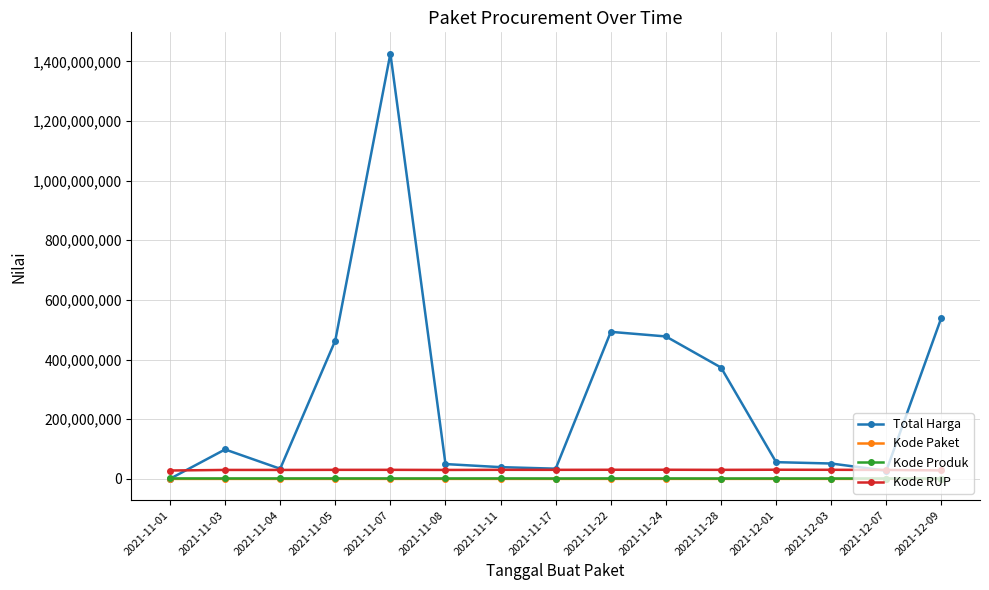

What is the maximum value for Kode Produk?

1519264